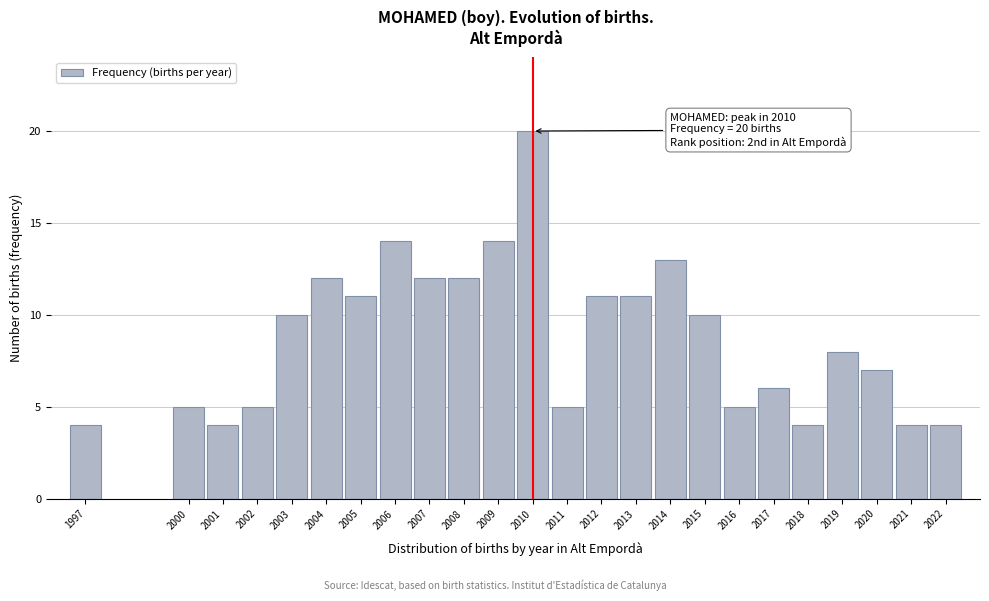

Reading left to right, extract all data points from this chart.

4	5	4	5	10	12	11	14	12	12	14	20	5	11	11	13	10	5	6	4	8	7	4	4